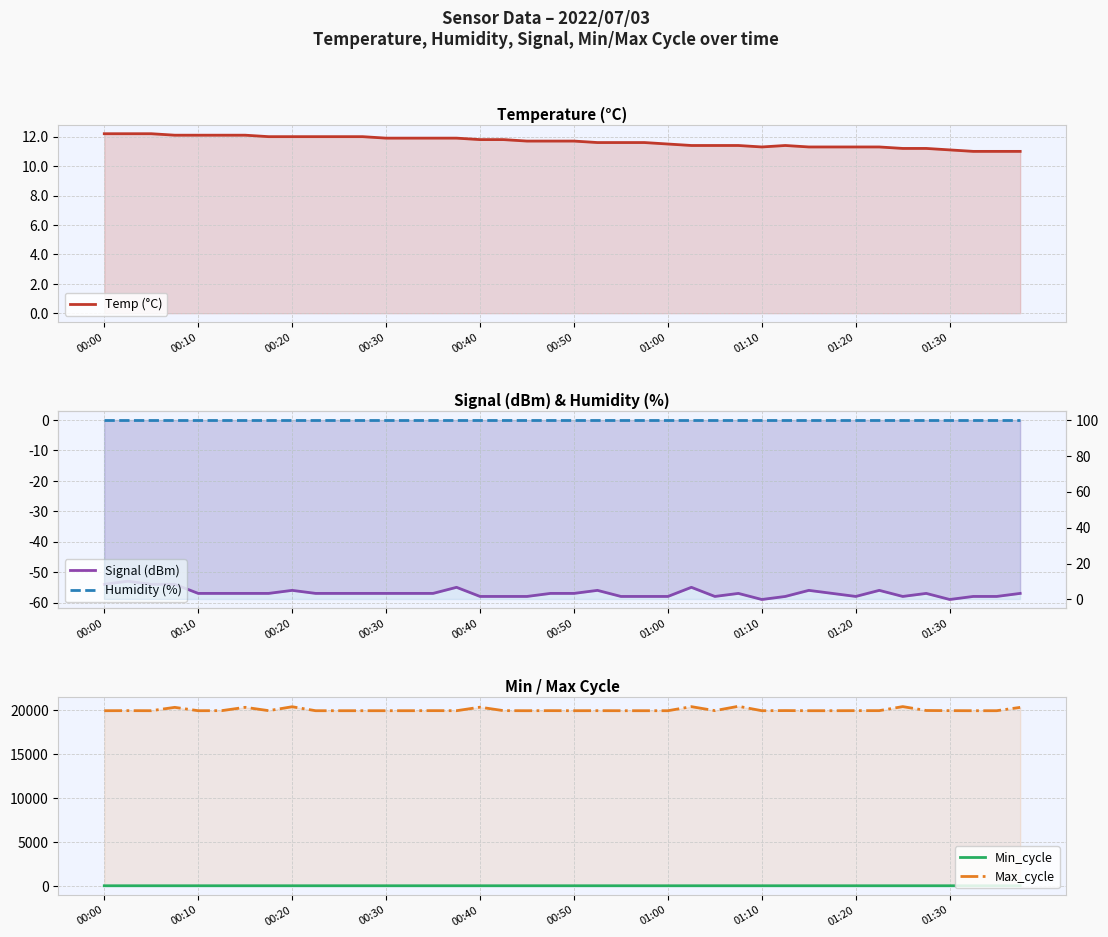

What is the value of the Temp (°C) point at the 1st from the left?

12.2